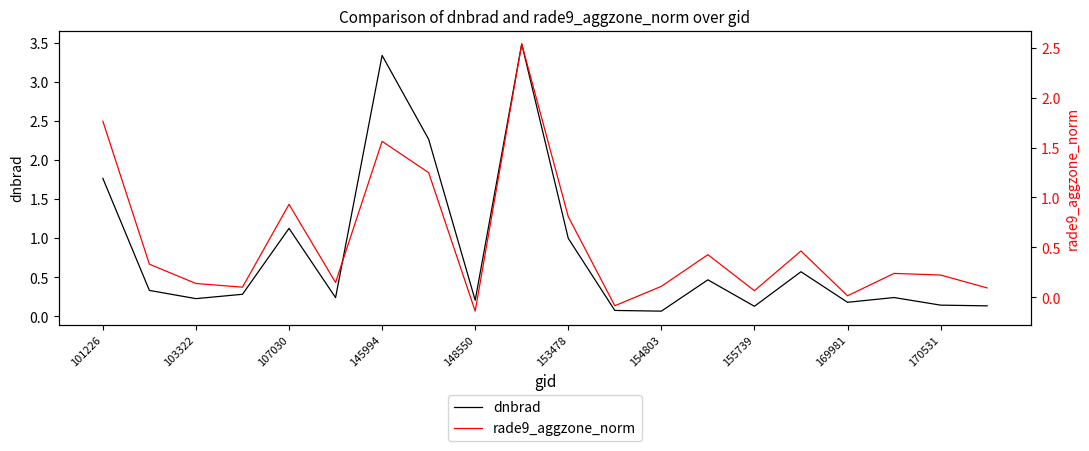

After their last crossing, which series has the higher values: dnbrad or rade9_aggzone_norm?

dnbrad